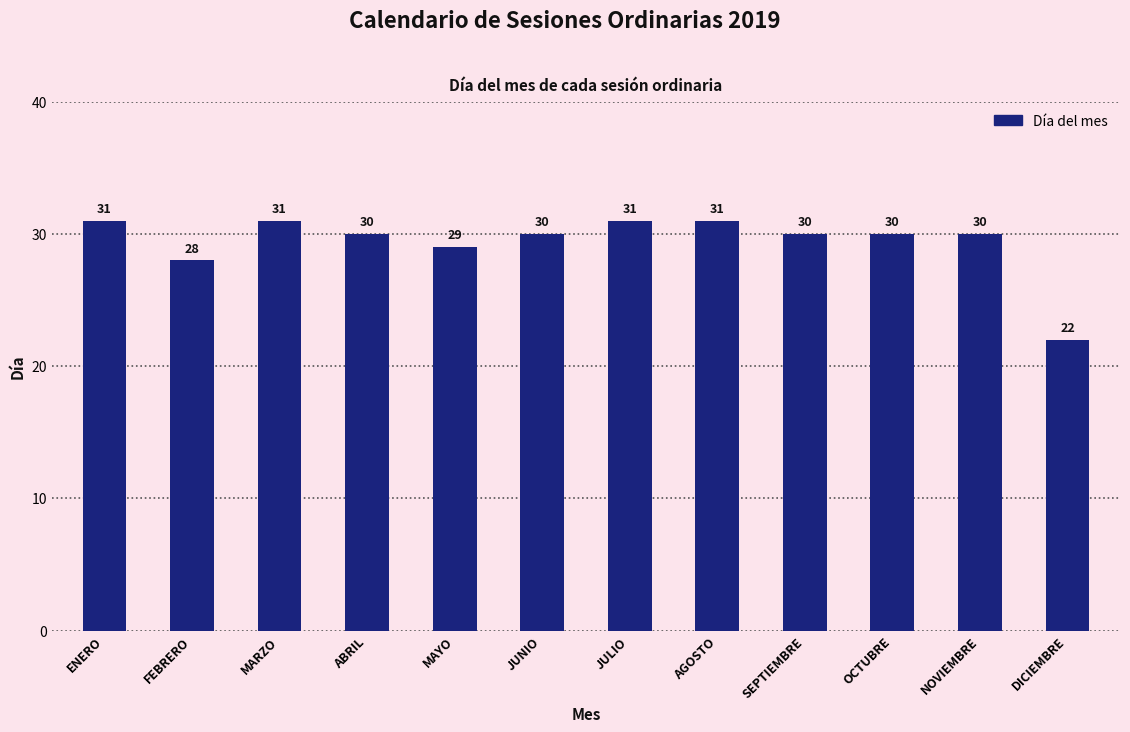

What is the change in value from MAYO to AGOSTO?

+2